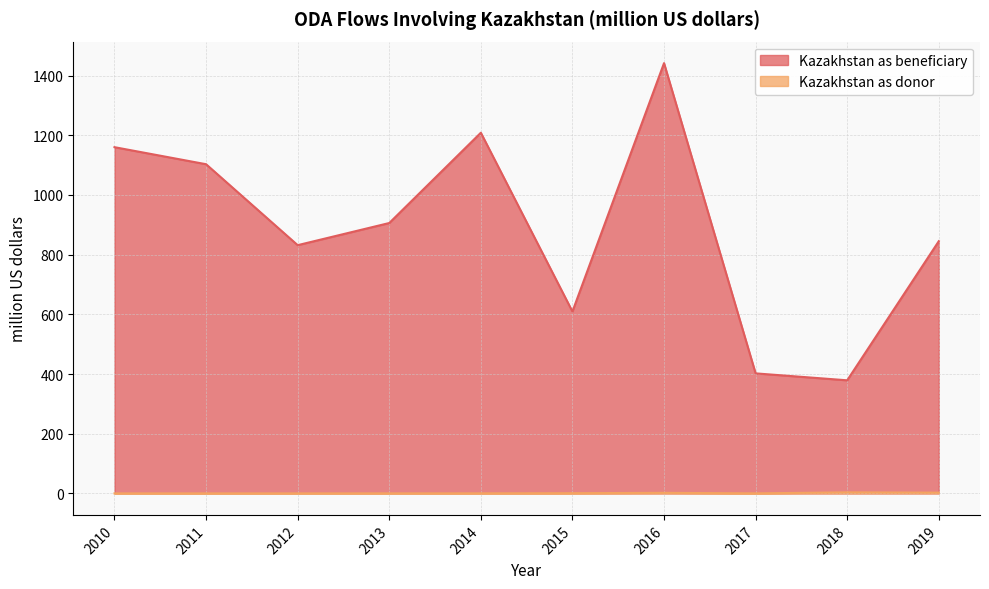

What is the approximate value of Kazakhstan as beneficiary at 2018?

378.9